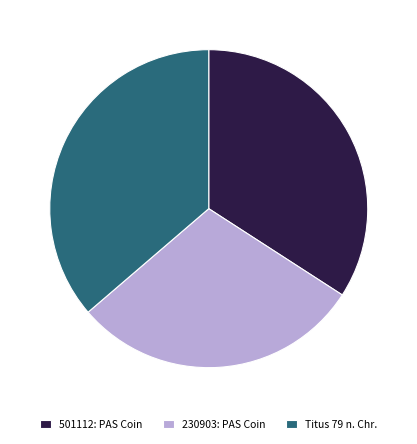

Rank the categories by value from highest to lowest.

Titus 79 n. Chr., 501112: PAS Coin, 230903: PAS Coin